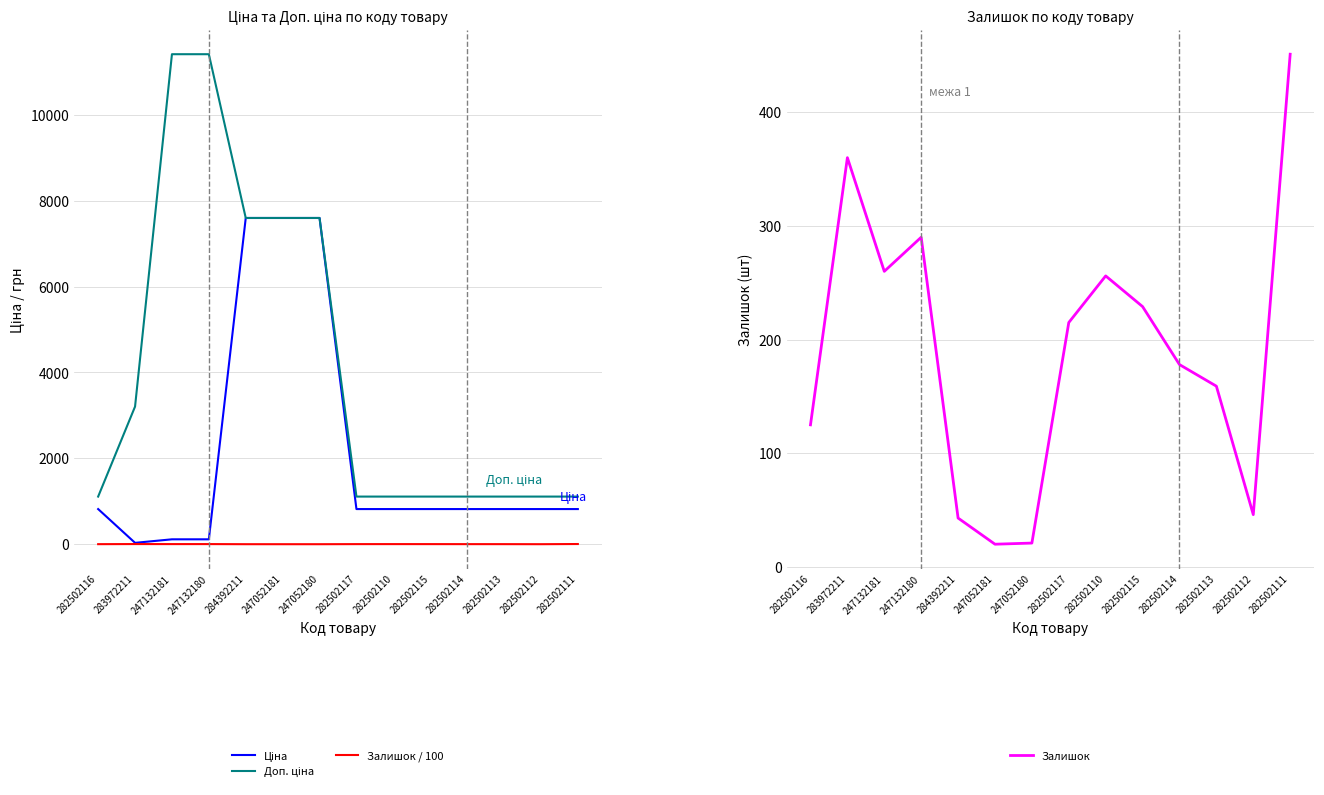

Which series has the widest spread of values?

Доп. ціна